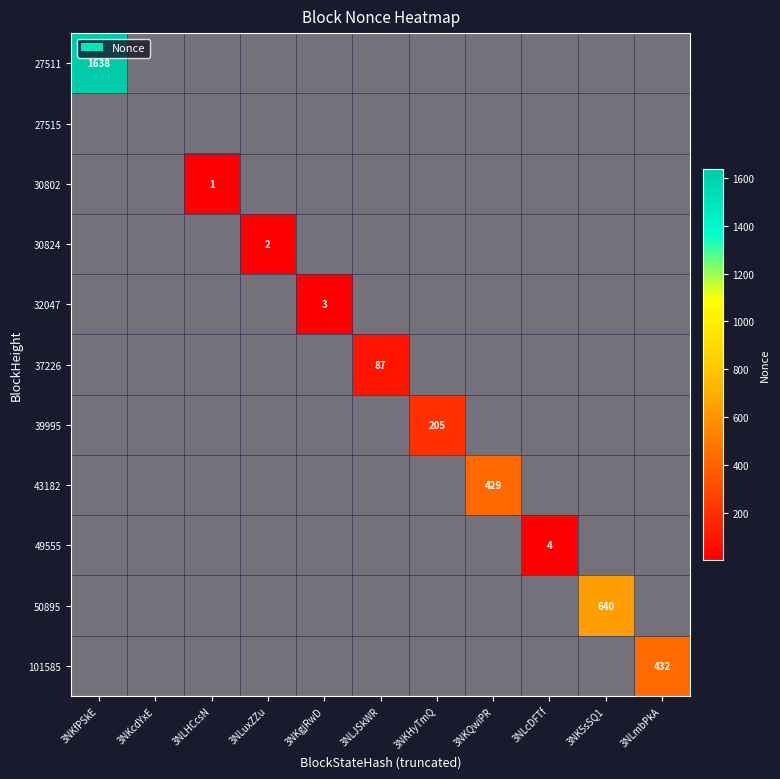

Rank the series at 3NLcDFTf from highest to lowest value.

27511, 27515, 30802, 30824, 32047, 37226, 39995, 43182, 49555, 50895, 101585